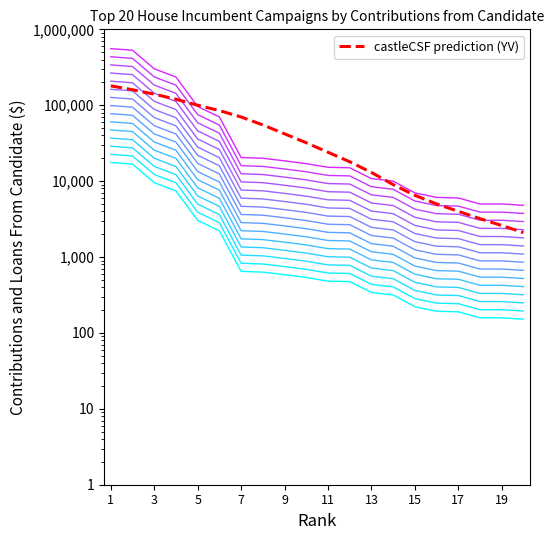

Reading left to right, list all the values displayed in this chart.

Contributions and Loans: 557000	530173	302000	235000	96265	70000	20466	20000	18500	17000	15211	15000	10800	10000	7000	6100	6000	5000	5000	4800
castleCSF prediction (YV): 180000	160000	140000	120000	100000	85000	70000	55000	42000	32000	24000	18000	13000	9000	6500	5000	4000	3200	2600	2100